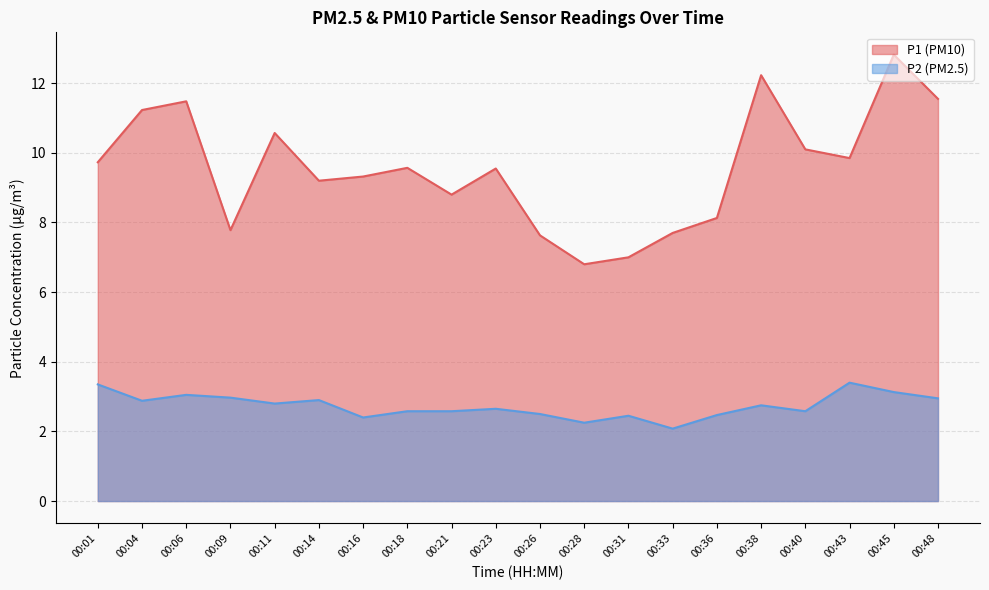

At how many categories does at least one series exceed 3?

20